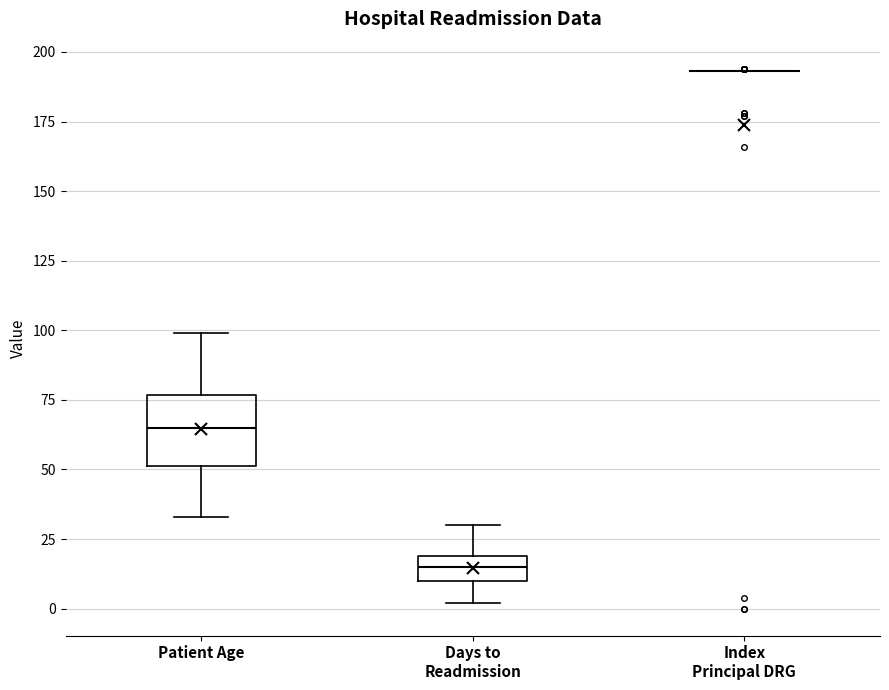

Reading left to right, read every box against the y-axis: the position of its median line, the range the box covers, and the ends of its whiskers. The values are not printed on the chart, so give them approximately, as read against the axis.

Patient Age: median 65, box 50 to 75, whiskers 35 to 100
Days to Readmission: median 15, box 10 to 20, whiskers 0 to 30
Index Principal DRG: box collapsed to a line at 195, whiskers 195 to 195